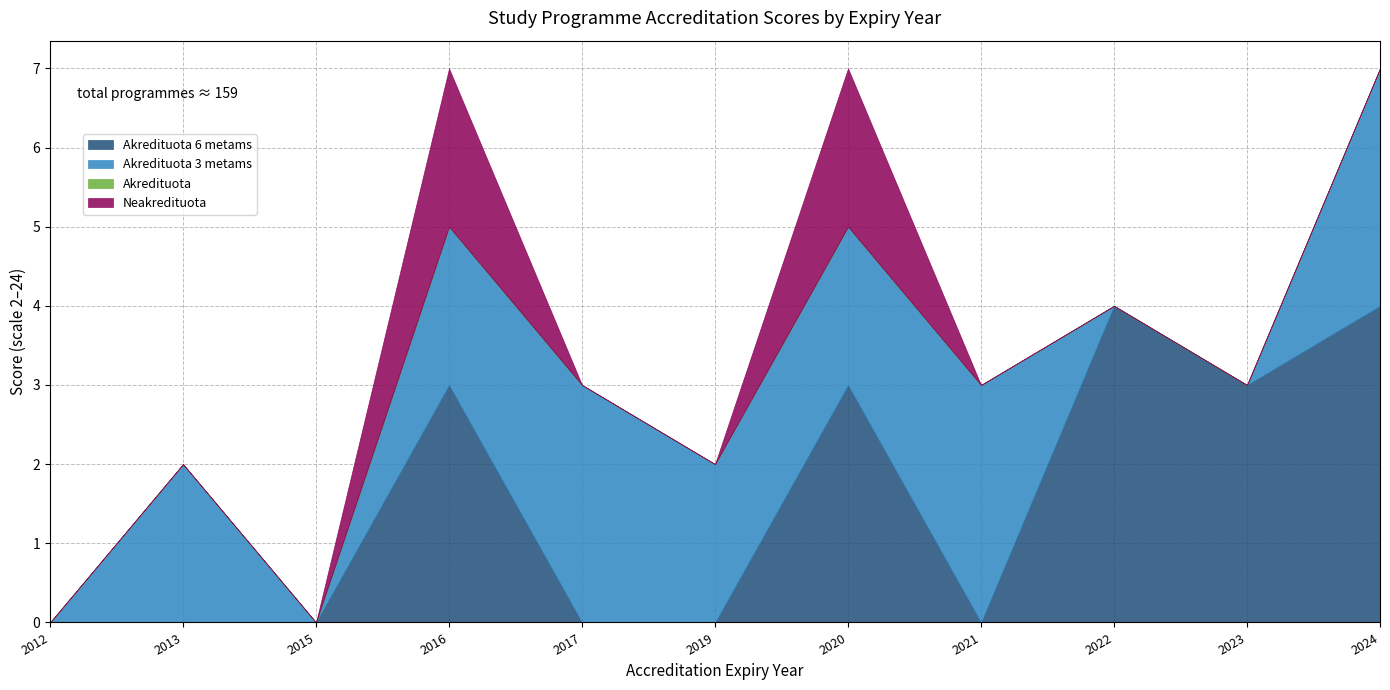

What is the total value across all series at 2012?

0